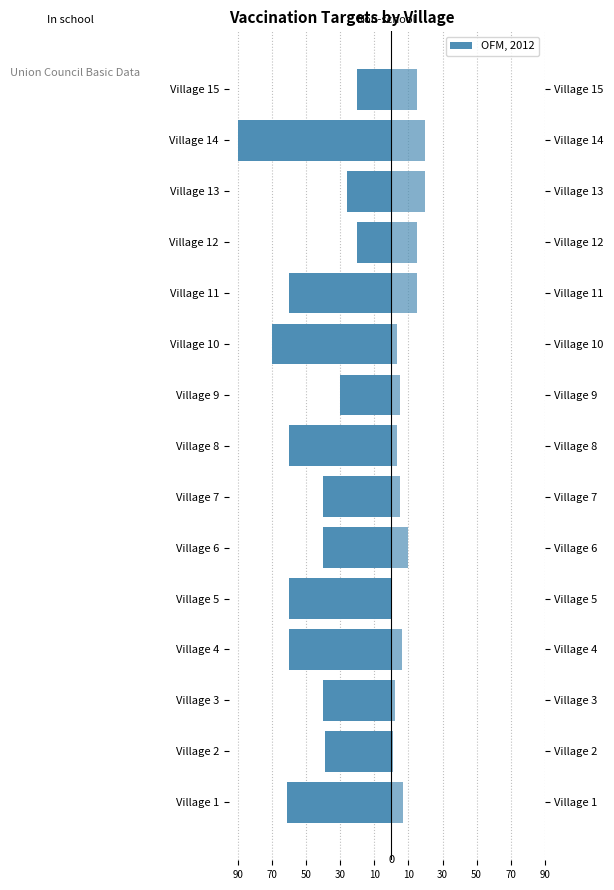

How many values in the In school series are below -40?

7